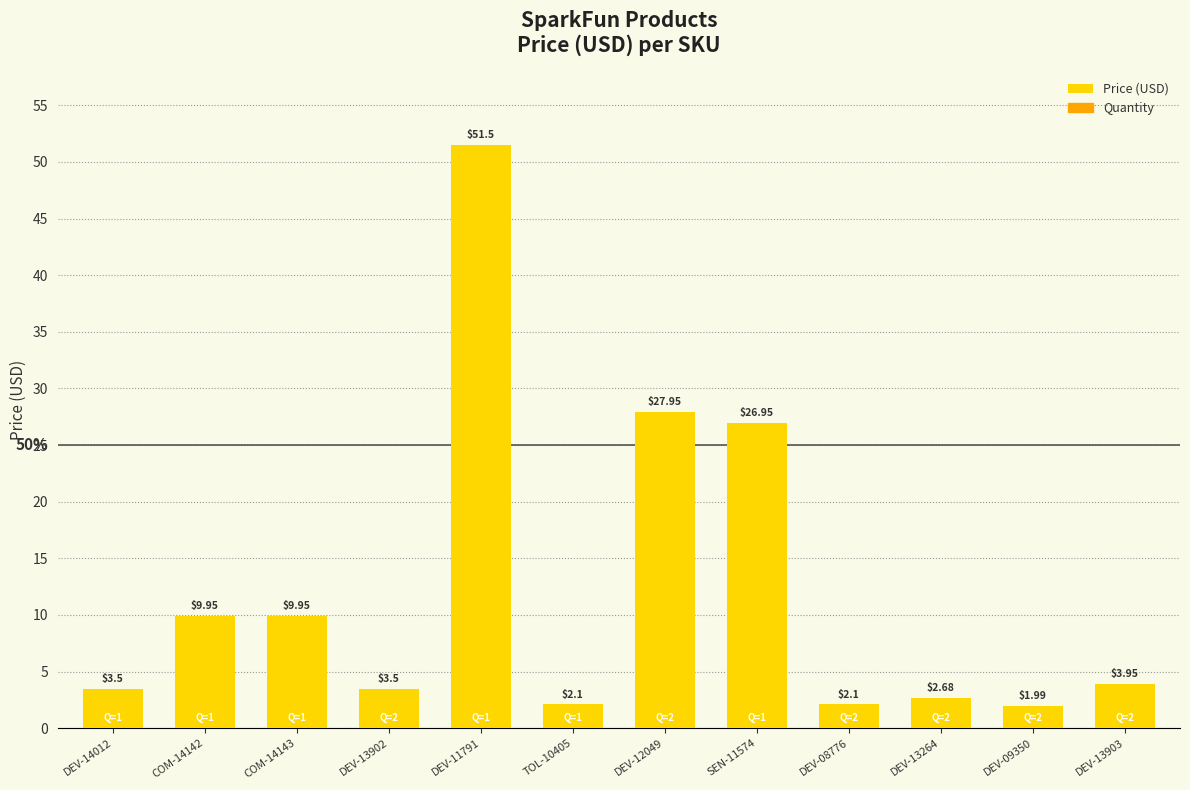

What is the sum of all values?

146.1